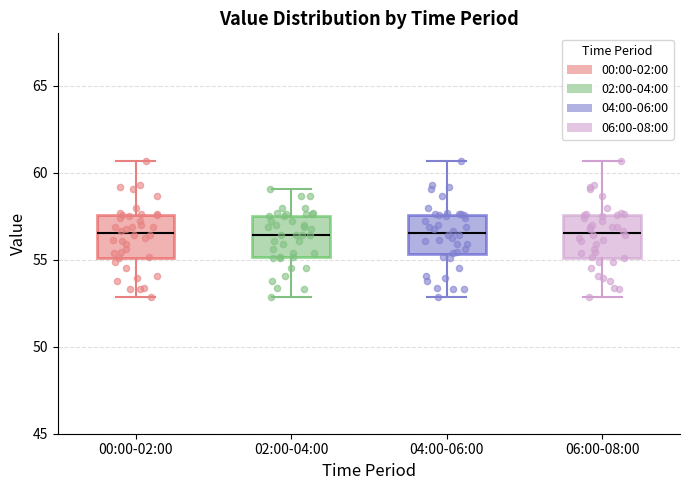

Reading left to right, read every box against the y-axis: the position of its median line, the range the box covers, and the ends of its whiskers. The values are not printed on the chart, so give them approximately, as read against the axis.

00:00-02:00: median 56.5, box 55.0 to 57.5, whiskers 53.0 to 60.5
02:00-04:00: median 56.5, box 55.0 to 57.5, whiskers 53.0 to 59.0
04:00-06:00: median 56.5, box 55.5 to 57.5, whiskers 53.0 to 60.5
06:00-08:00: median 56.5, box 55.0 to 57.5, whiskers 53.0 to 60.5